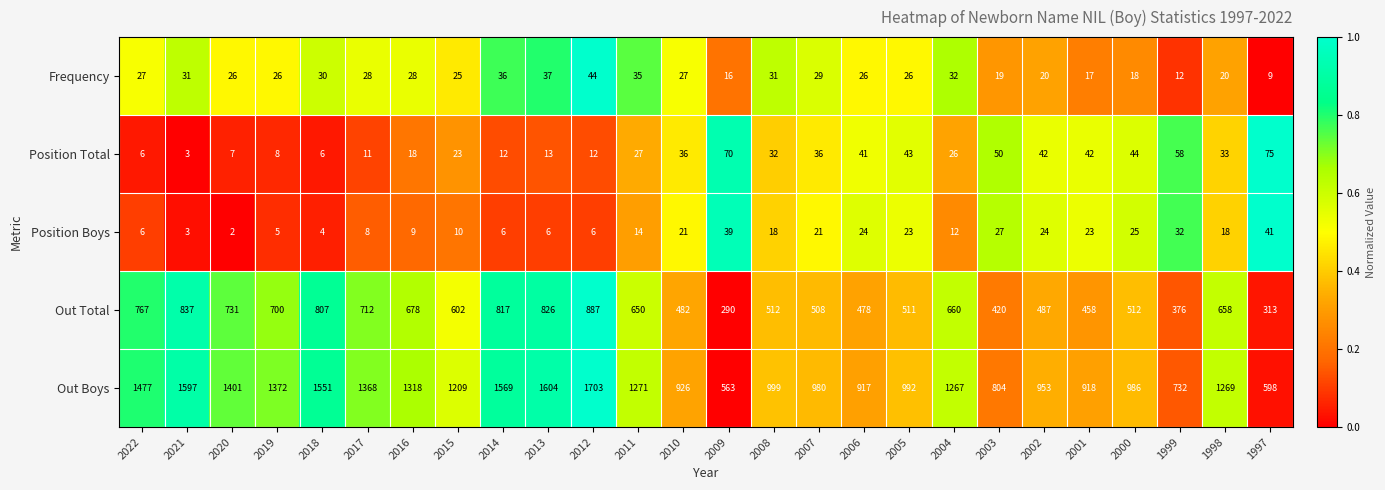

How many categories are shown in the chart?

26